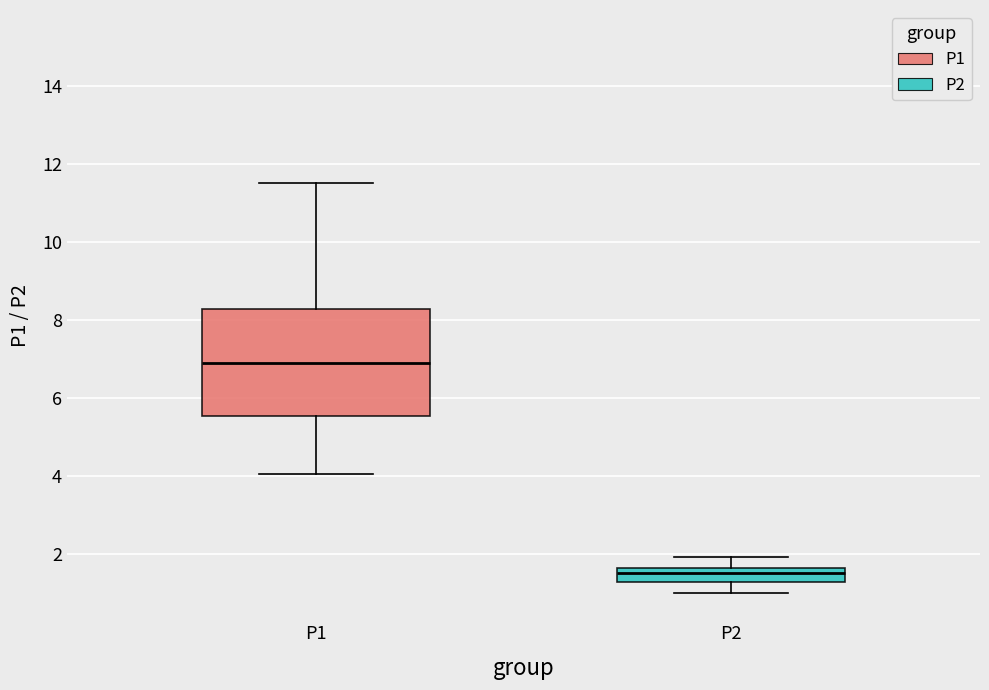

Comparing the boxes themselves (not the whiskers), which one is the tallest?

P1